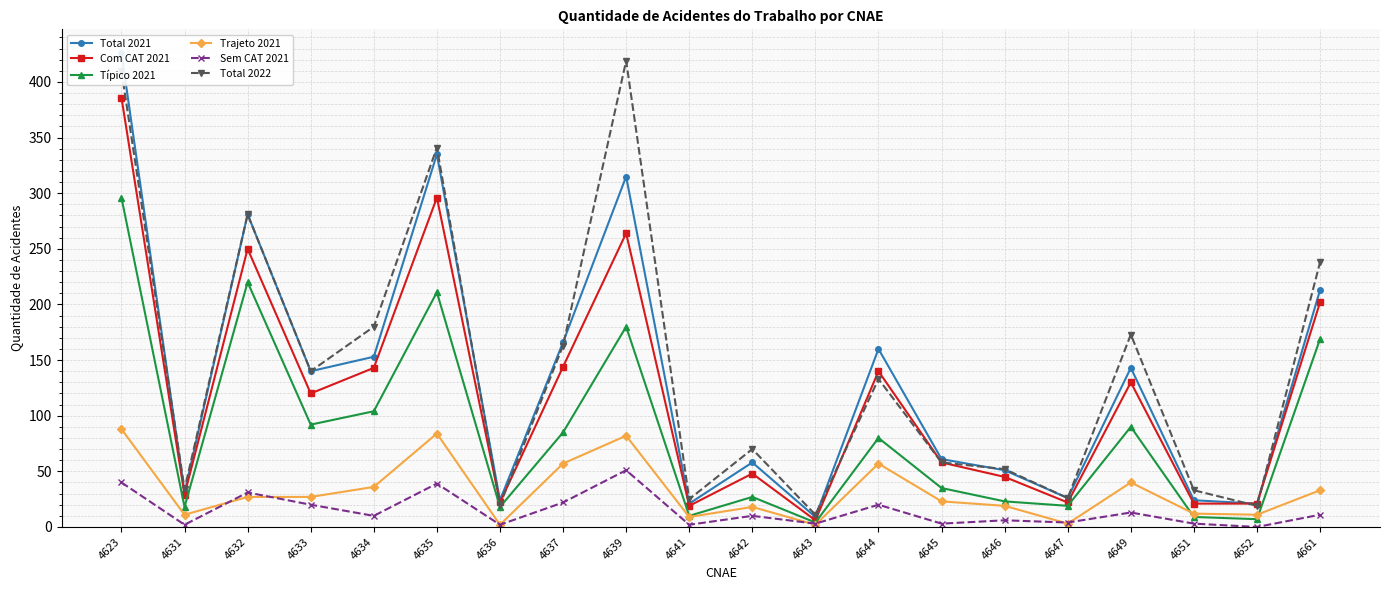

At which label does Com CAT 2021 first exceed 120?

4623